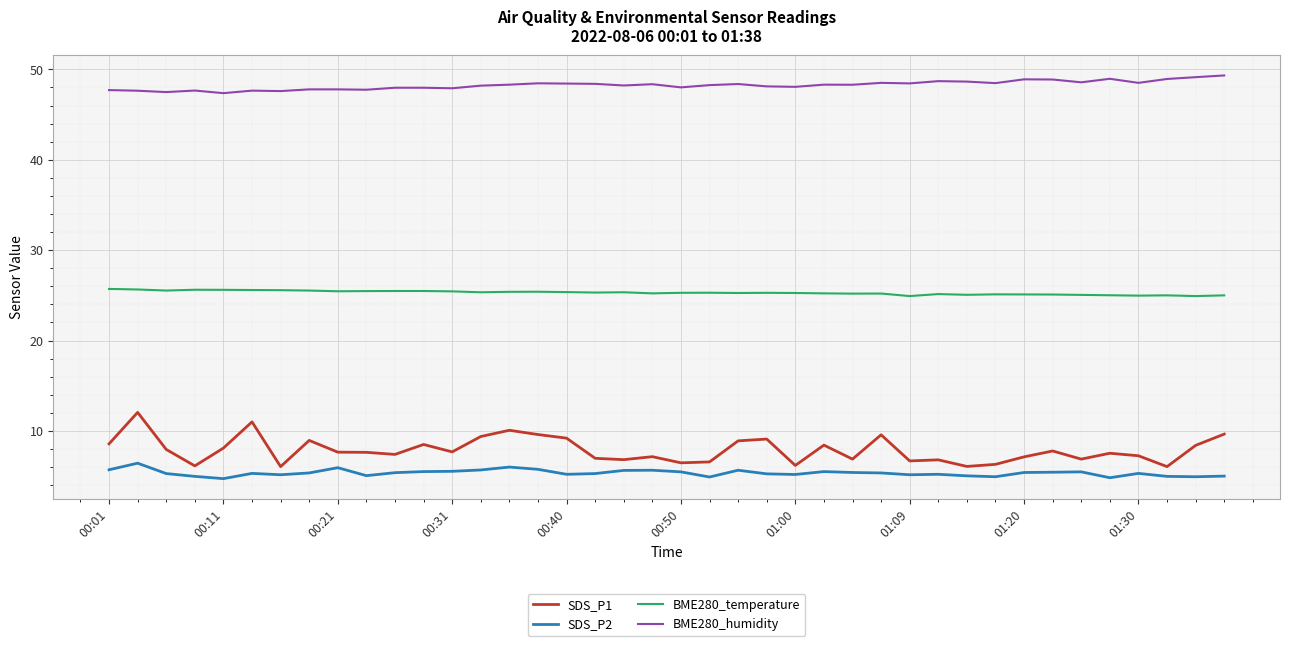

In BME280_temperature, how many points are lower than both neighbors (excluding endpoints)?

11